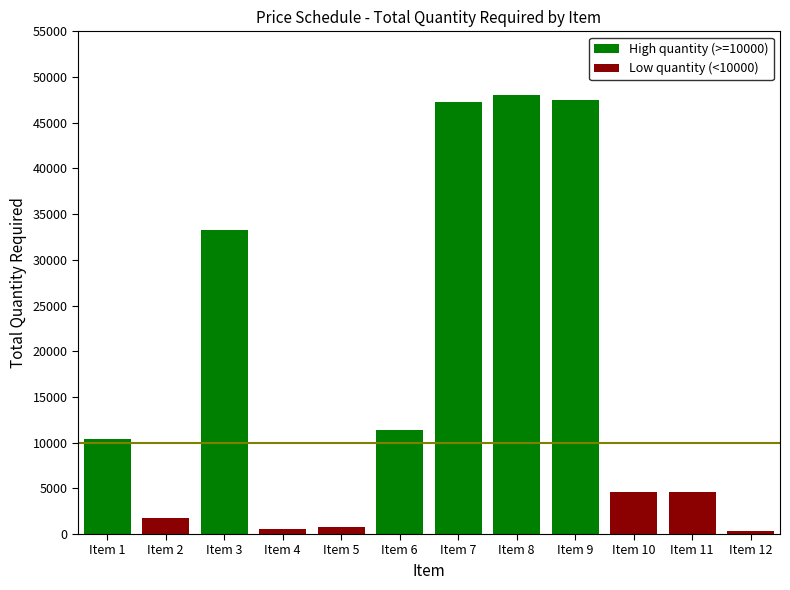

Is it true that Low quantity (<10000) equals 2381 at Item 6?

False